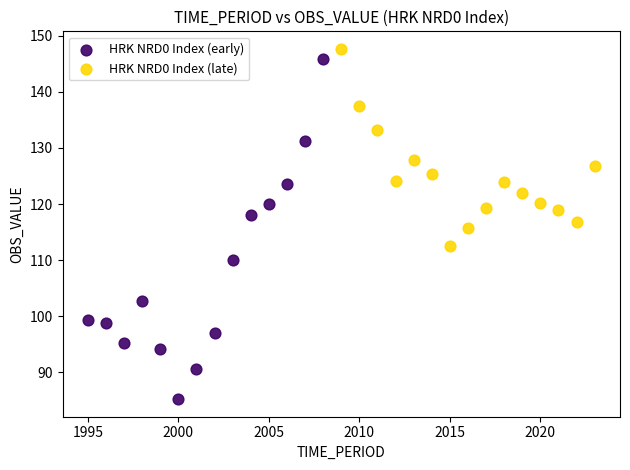

Which series has the widest spread of Y values?

HRK NRD0 Index (early)